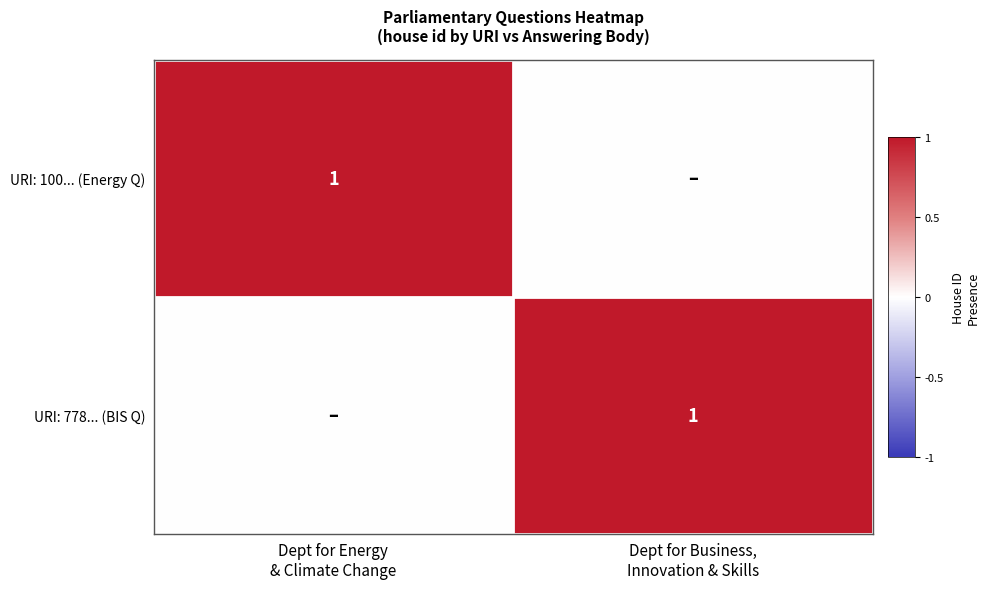

The value of URI: 778... (BIS Q) at Dept for Energy & Climate Change is 0. True or false?

True